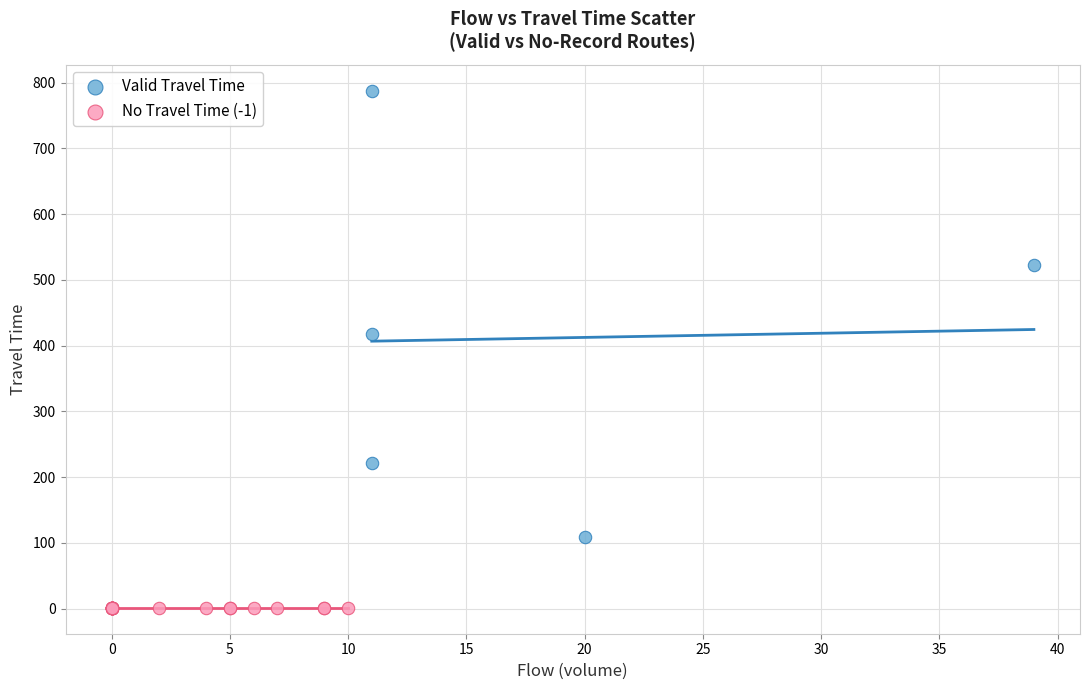

Which series contains the lowest Y value?

No Travel Time (-1)